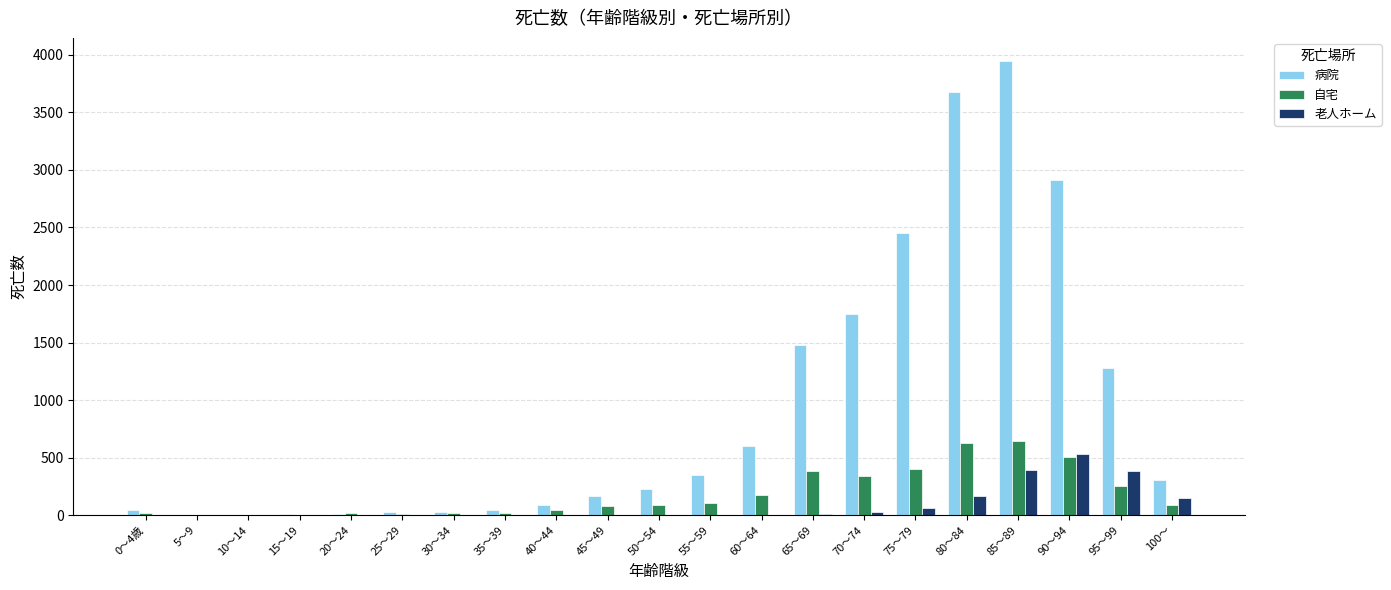

Is it true that 病院 equals 2913 at 90～94?

True